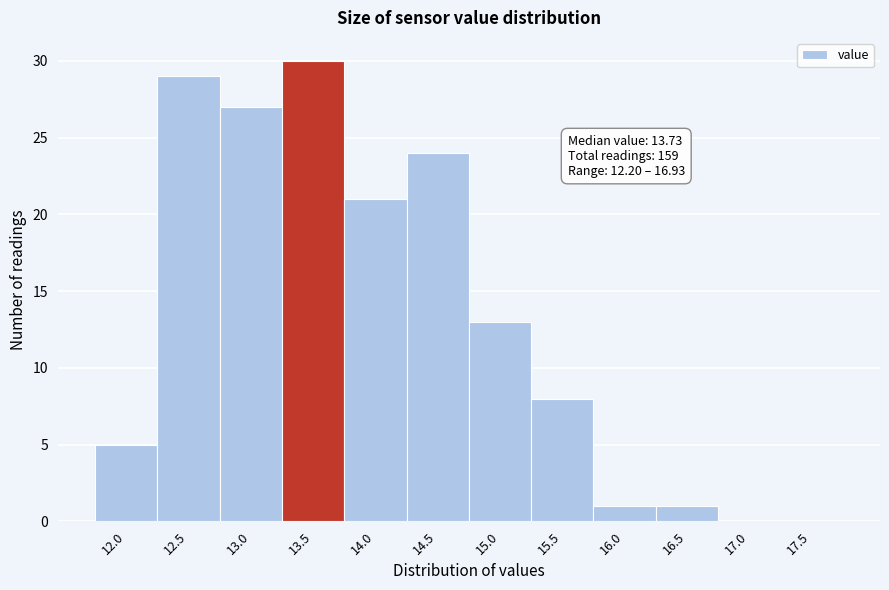

Reading left to right, list all the values displayed in this chart.

12.0=5	12.5=29	13.0=27	13.5=30	14.0=21	14.5=24	15.0=13	15.5=8	16.0=1	16.5=1	17.0=0	17.5=0